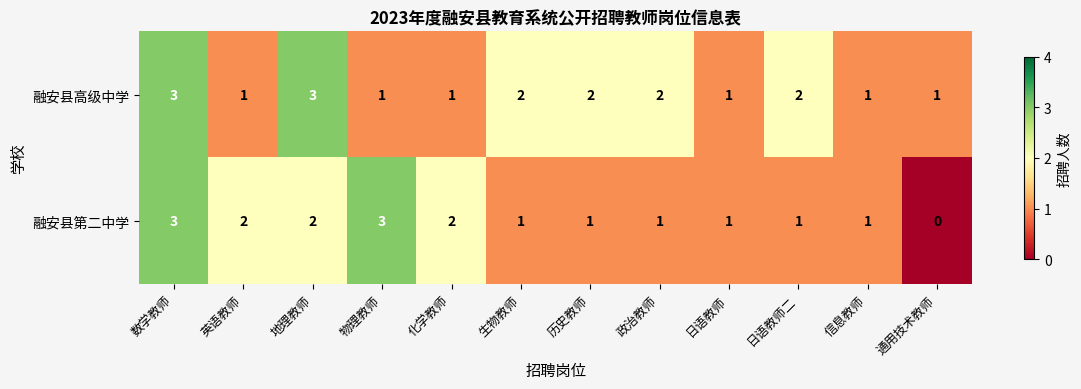

Which series has the largest range (max minus min)?

融安县第二中学